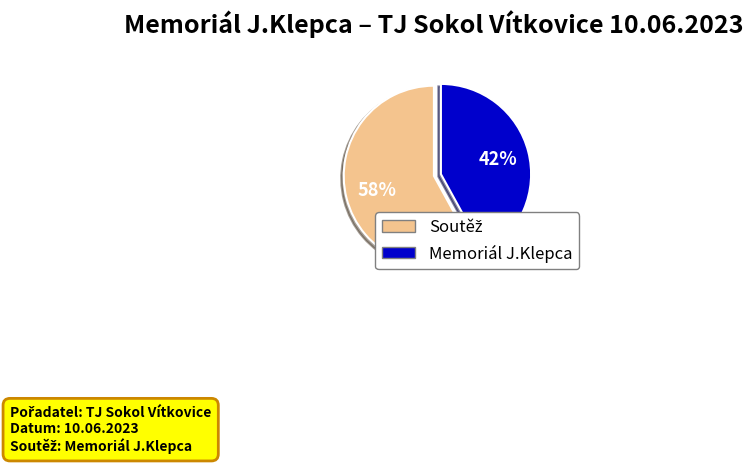

Count the number of slices in the pie.

2